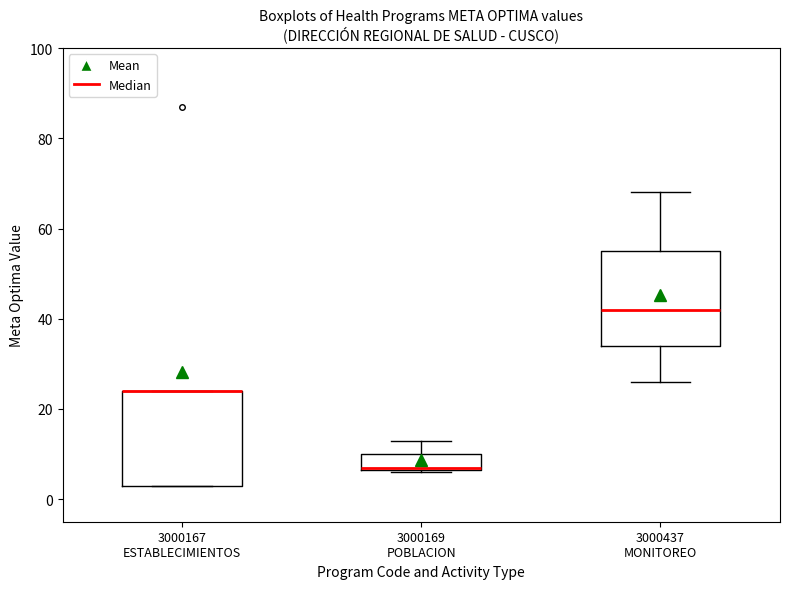

Reading left to right, transcribe this box plot: for each box, give where its median line is, the range the box spans, and where its two whiskers end, as read against the y-axis. The values are not printed on the chart, so give them approximately, as read against the axis.

3000167 ESTABLECIMIENTOS: median 24 (drawn on the box's upper edge), box 4 to 24, whiskers 4 to 24
3000169 POBLACION: median 8, box 6 to 10, whiskers 6 to 14
3000437 MONITOREO: median 42, box 34 to 56, whiskers 26 to 68